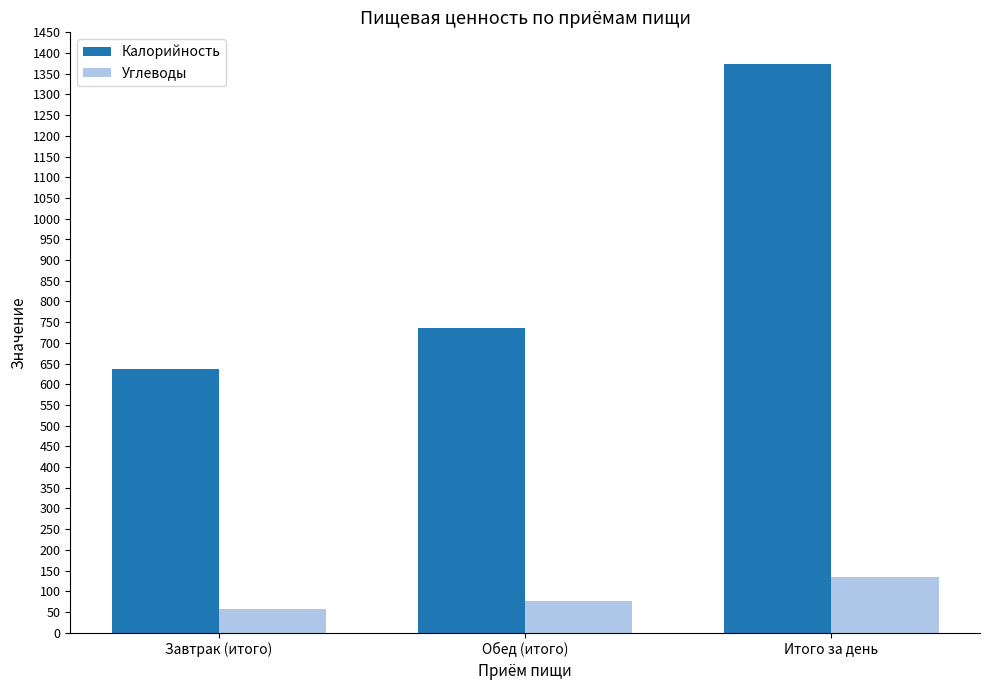

At which label is Калорийность closest to 1005?

Обед (итого)